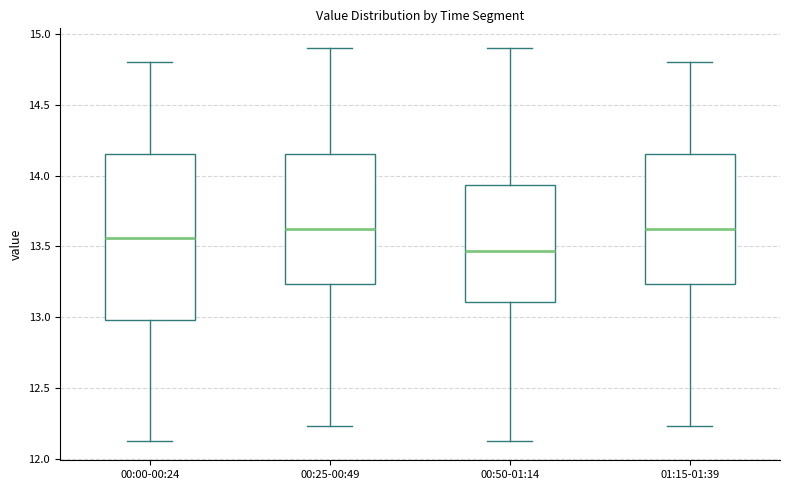

Which box's median line is the lowest?

00:50-01:14